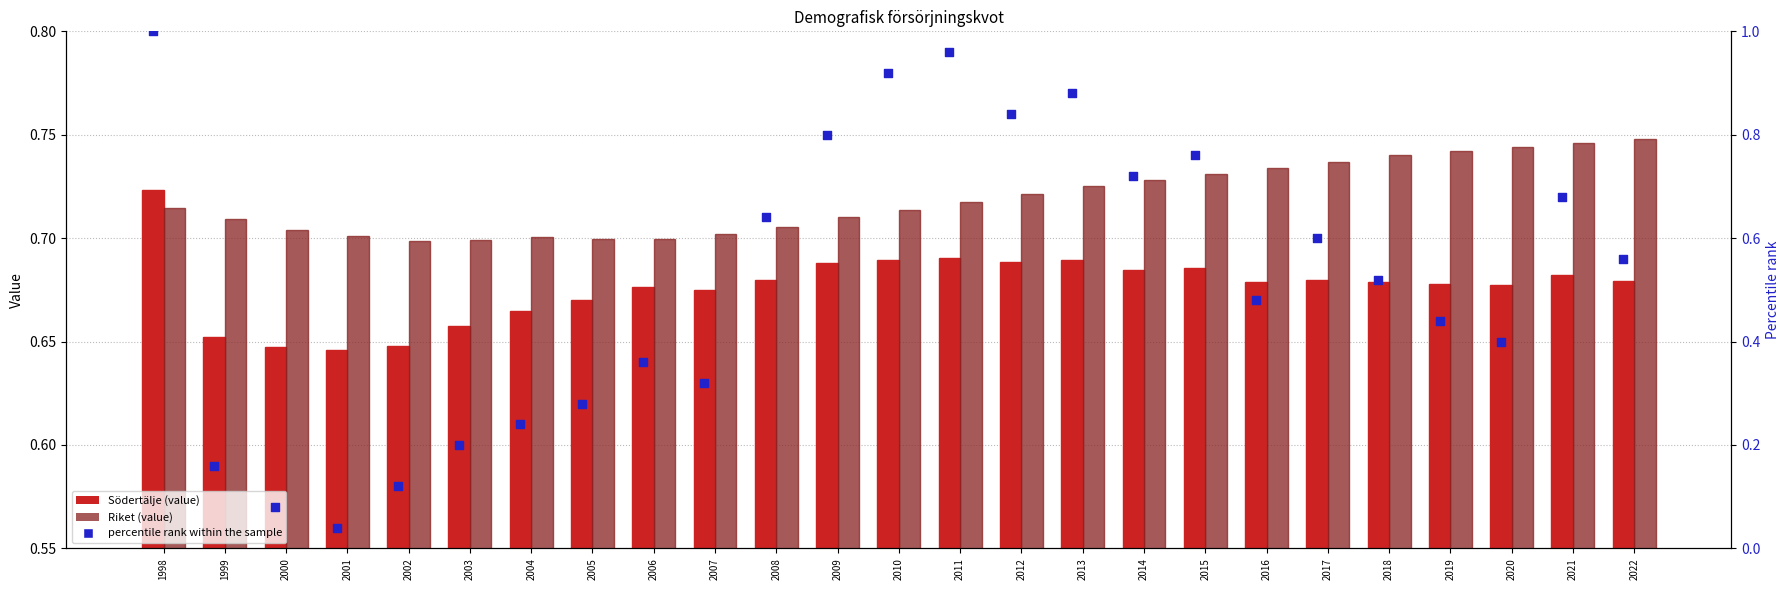

Is the value of percentile rank within the sample at 2010 greater than the value of Riket at 2021?

Yes